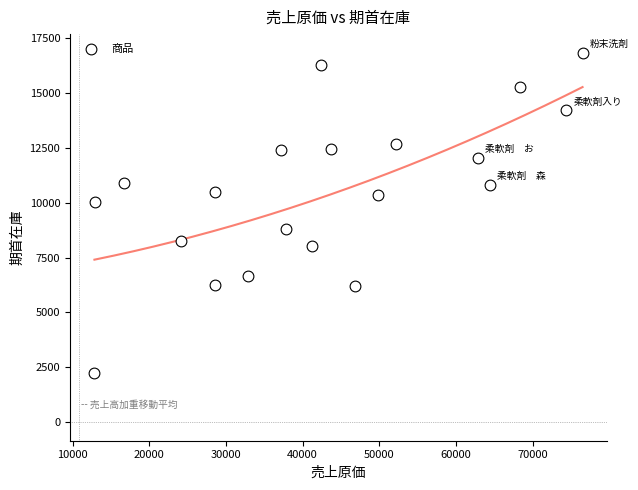

What is the range of X values (max minus min)?

63690